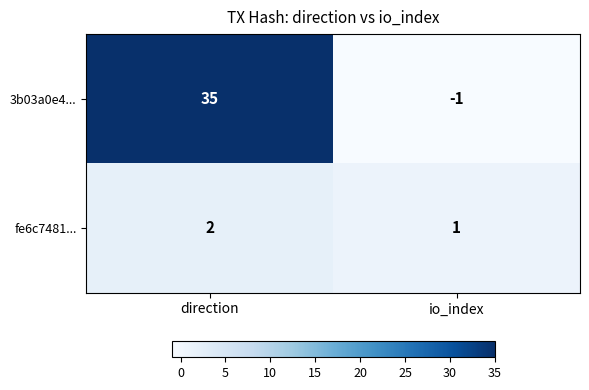

List the series in order of their peak value, highest first.

3b03a0e4..., fe6c7481...